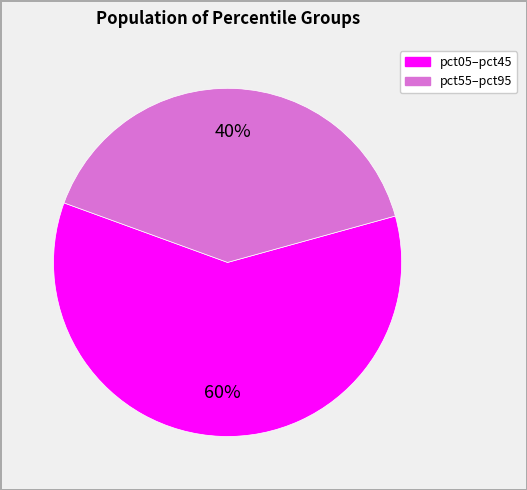

To the nearest percent, what is the average slice percentage?

50%